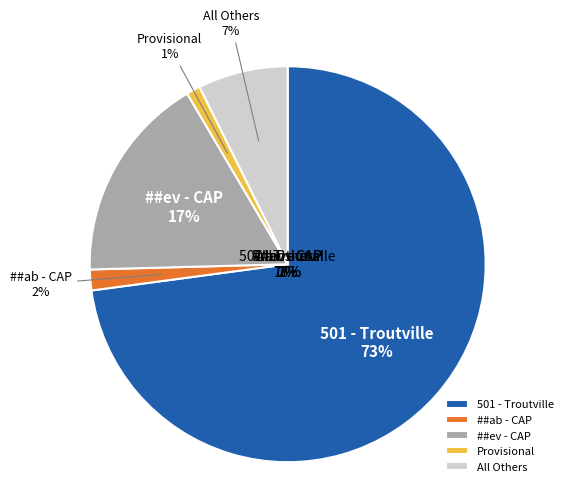

To the nearest percent, what is the average slice percentage?

20%